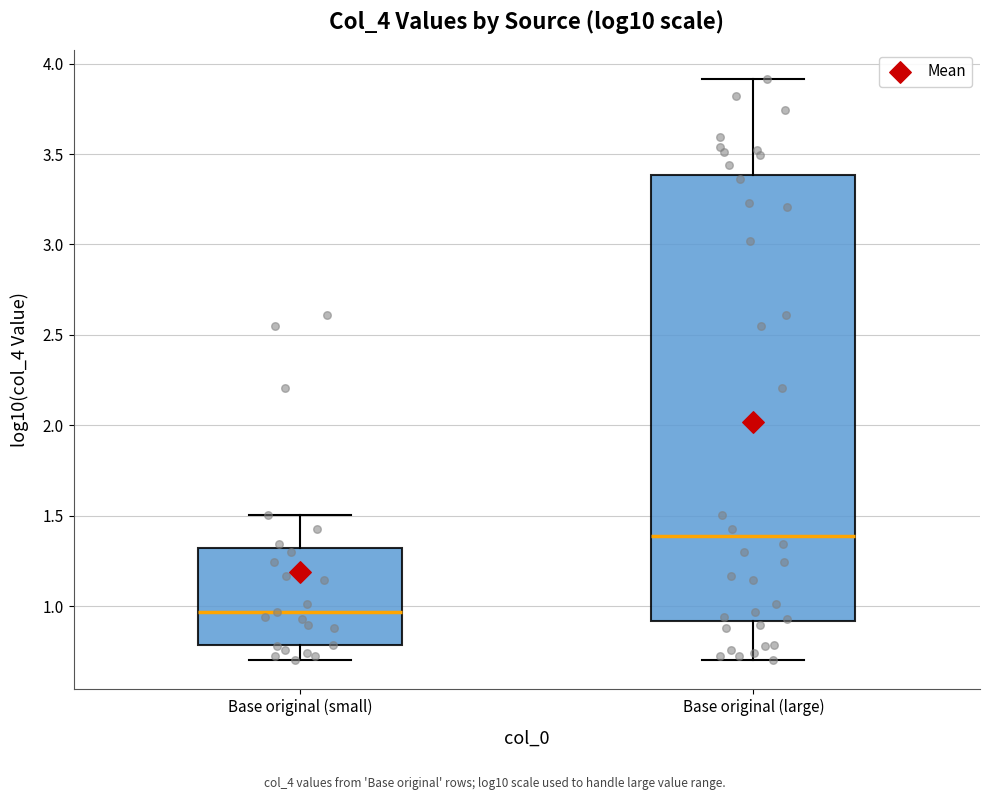

Where is the upper edge of the box for Base original (large) on the y-axis? The values are not printed on the chart, so give them approximately, as read against the axis.

3.40